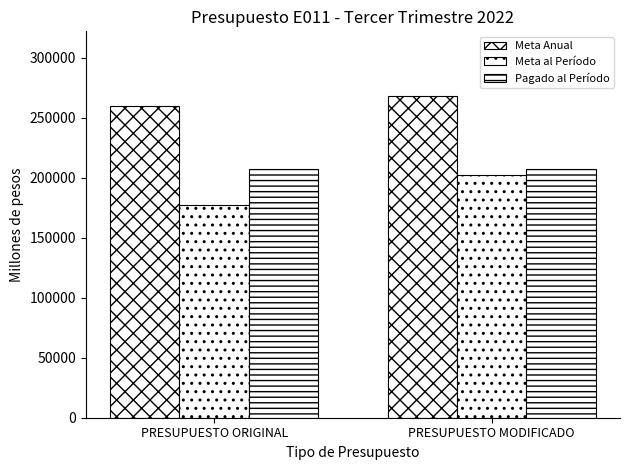

Where is Meta al Período nearest to the value 189749?

PRESUPUESTO ORIGINAL